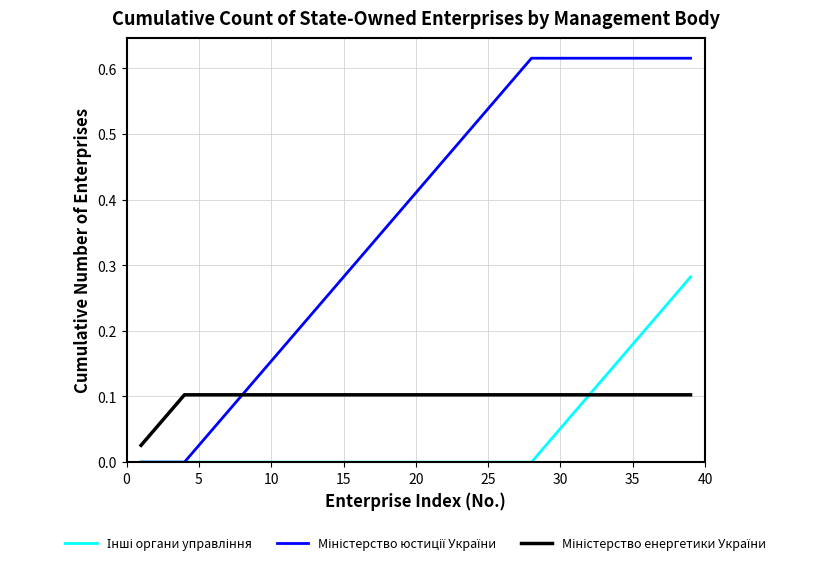

How many lines are shown in the chart?

3